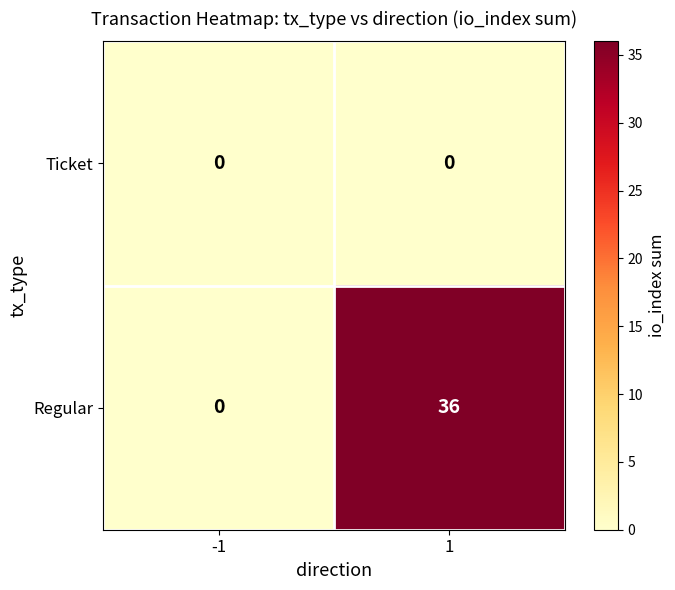

Reading left to right, list all the values displayed in this chart.

Ticket: -1=0	1=0
Regular: -1=0	1=36